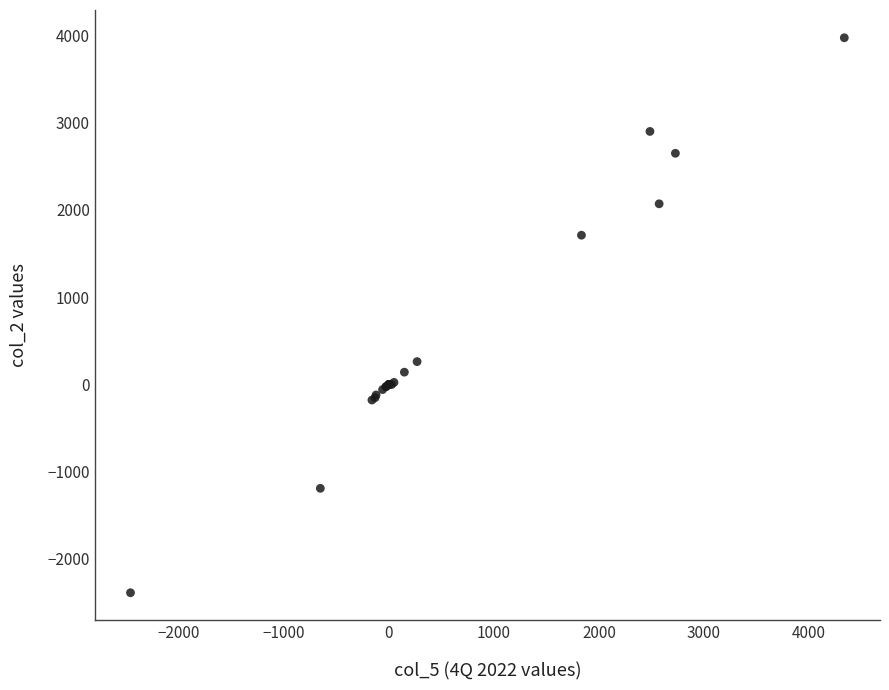

What Y value in the scatter plot is closest to 792?

261.3